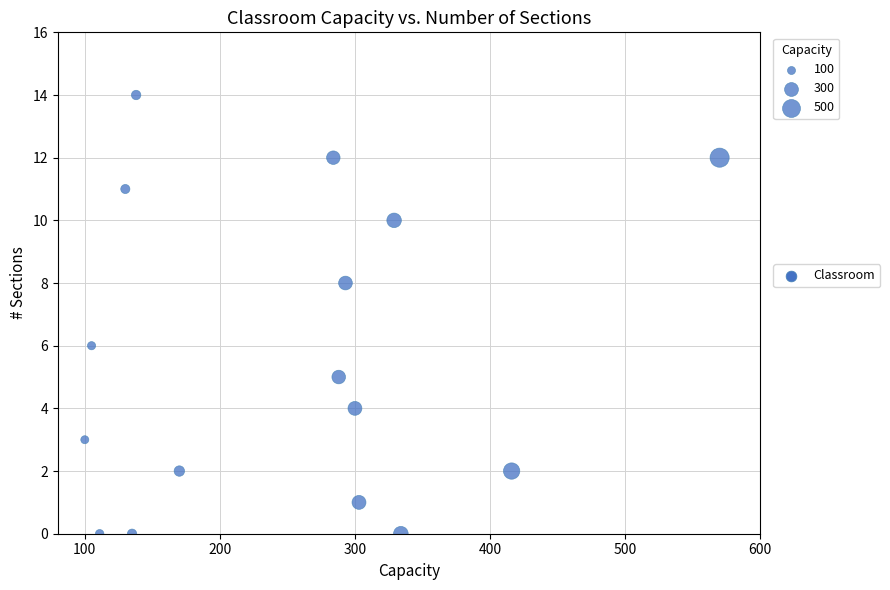

What is the range of Y values (max minus min)?

14